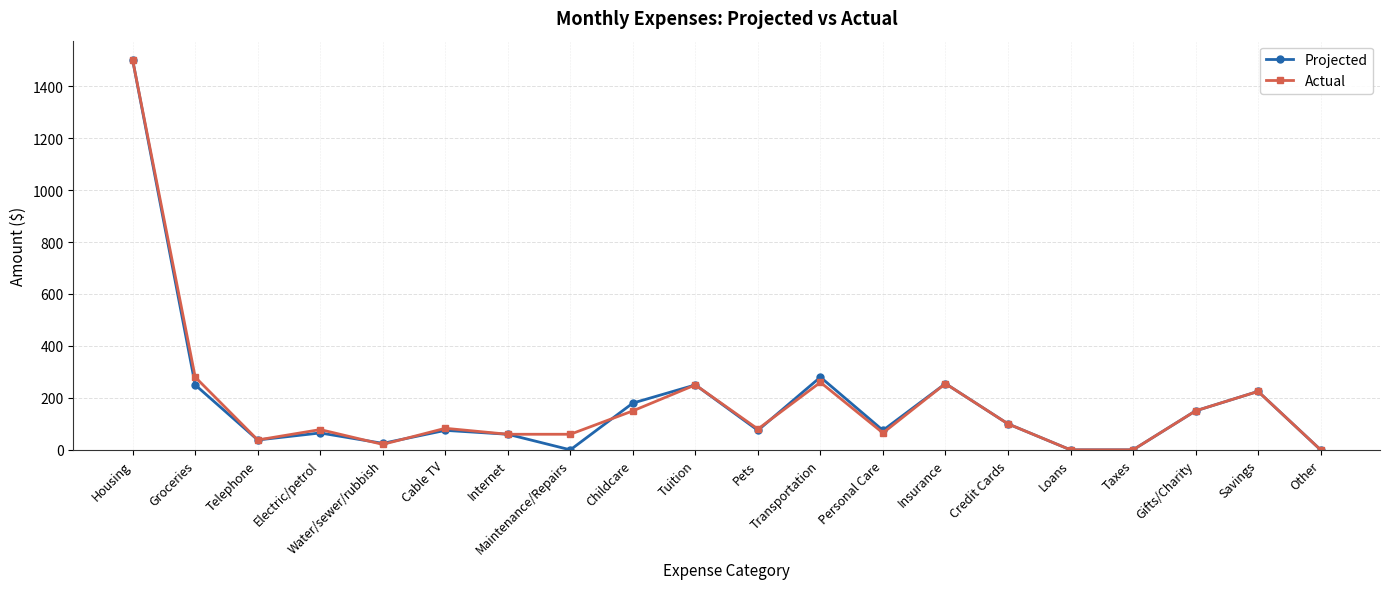

Is the value of Projected at Childcare greater than the value of Actual at Water/sewer/rubbish?

Yes